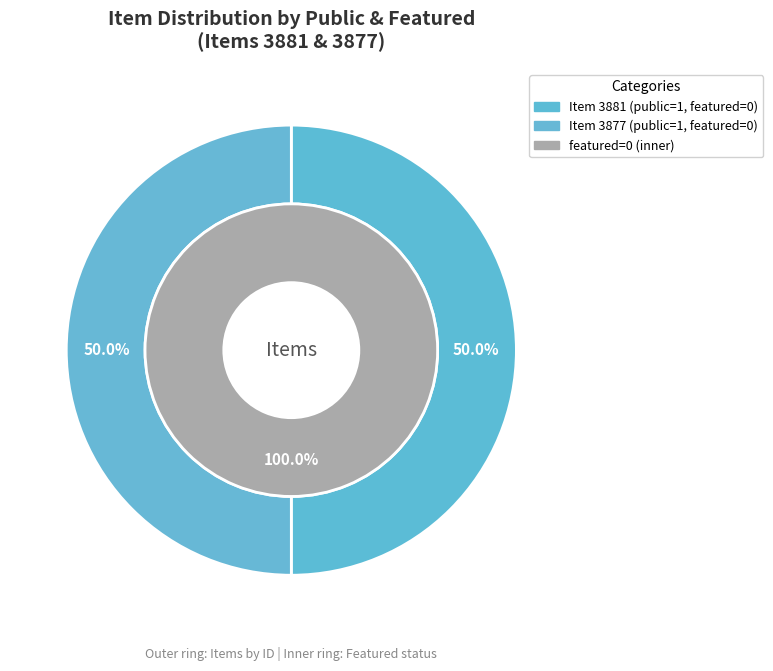

What percentage is NOT represented by 3881?

50.0%